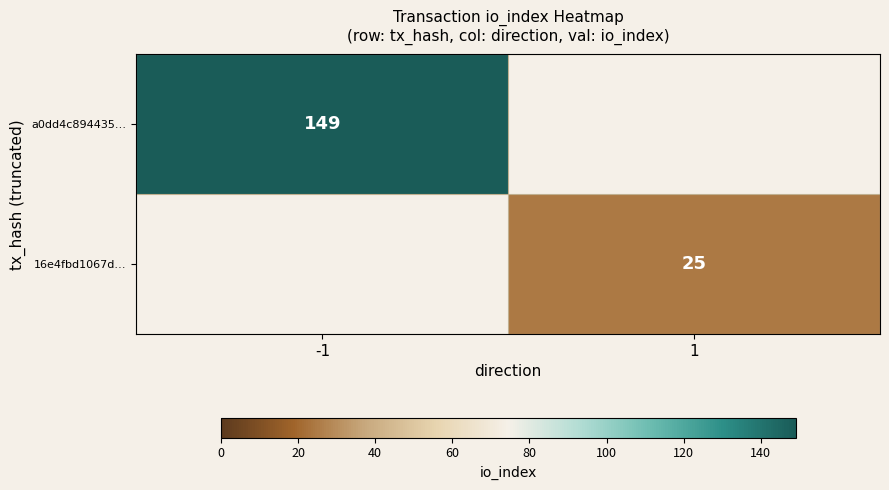

The 16e4fbd1067d… series shows 7 at 1. True or false?

False